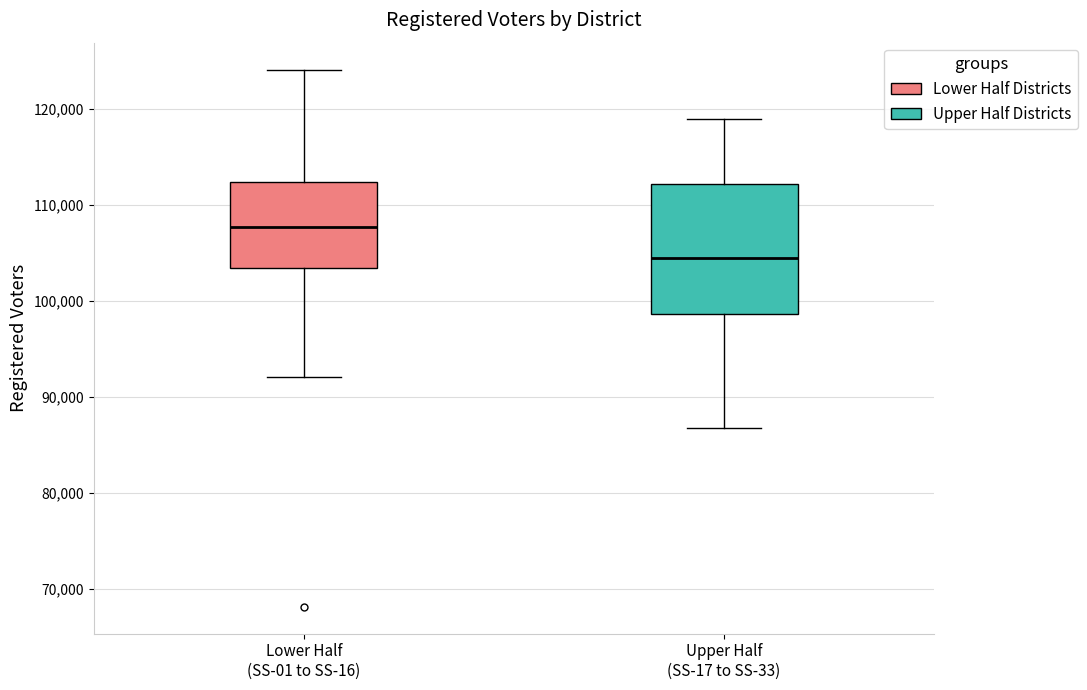

Which box is the tallest, from its lower edge to its upper edge?

Upper Half (SS-17 to SS-33)